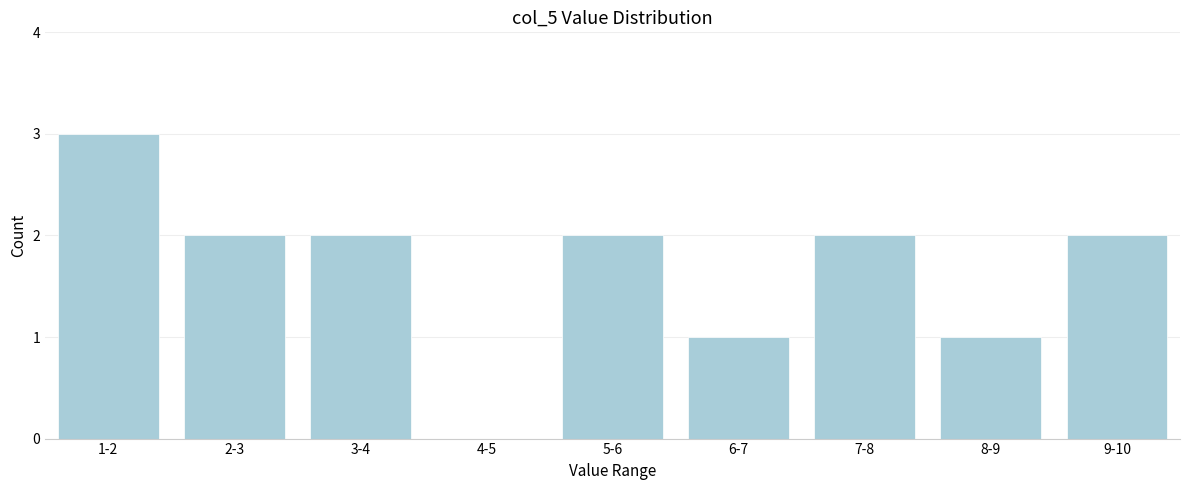

Reading left to right, extract all data points from this chart.

1-2=3	2-3=2	3-4=2	4-5=0	5-6=2	6-7=1	7-8=2	8-9=1	9-10=2